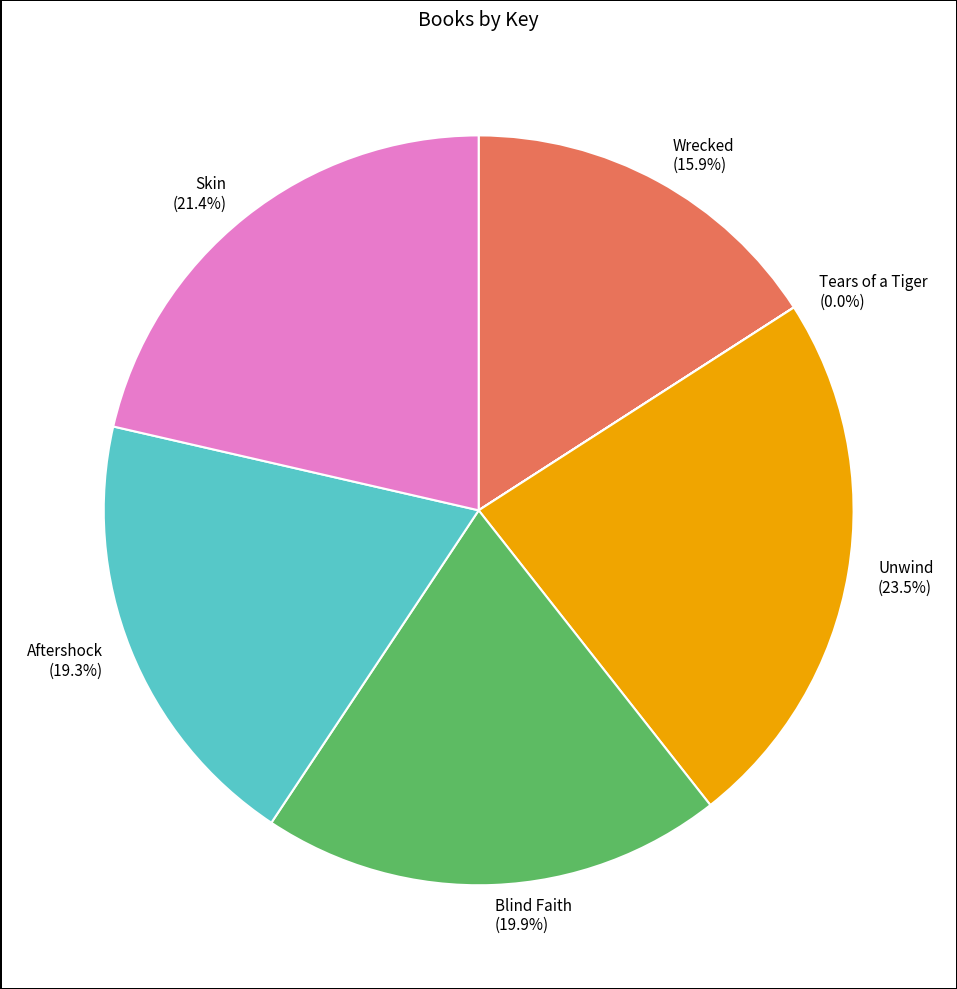

True or false: Blind Faith accounts for 33% of the total.

False